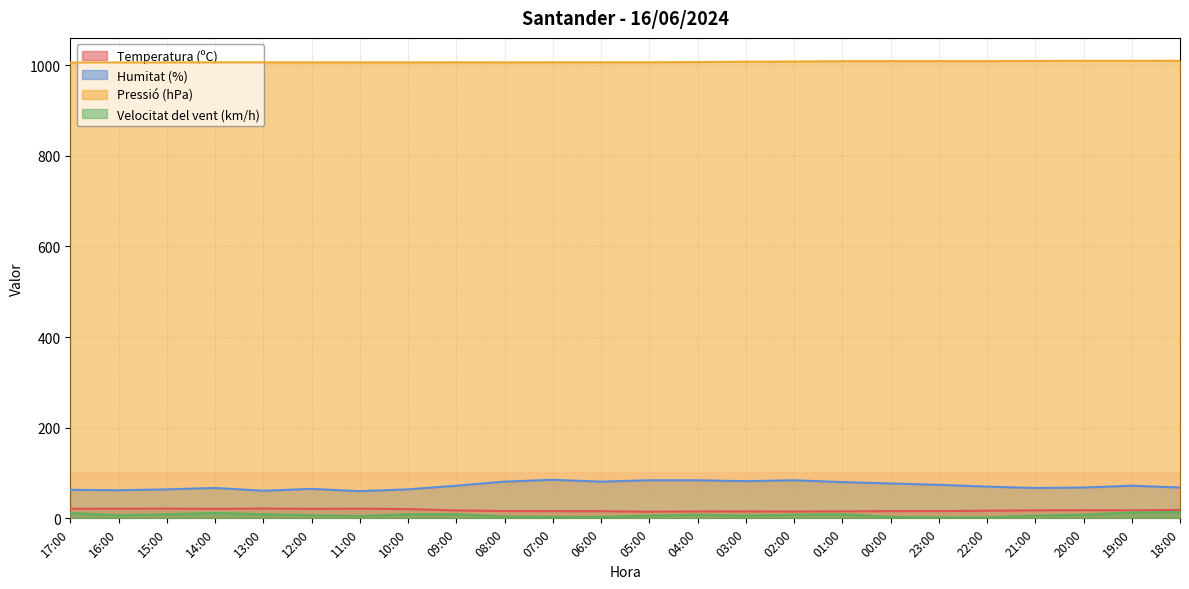

What is the label of the 3rd point from the right?

20:00